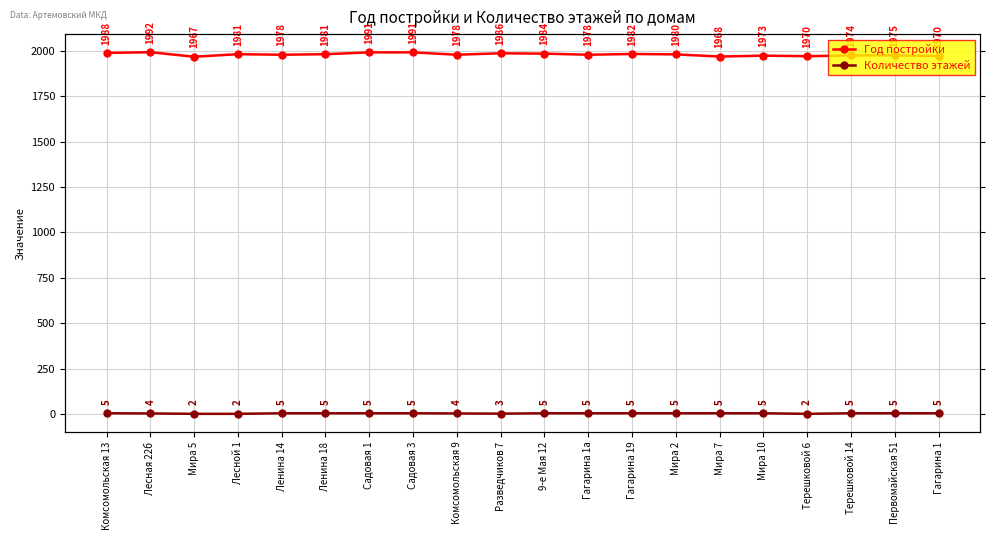

True or false: Год постройки and Количество этажей cross at least once.

False